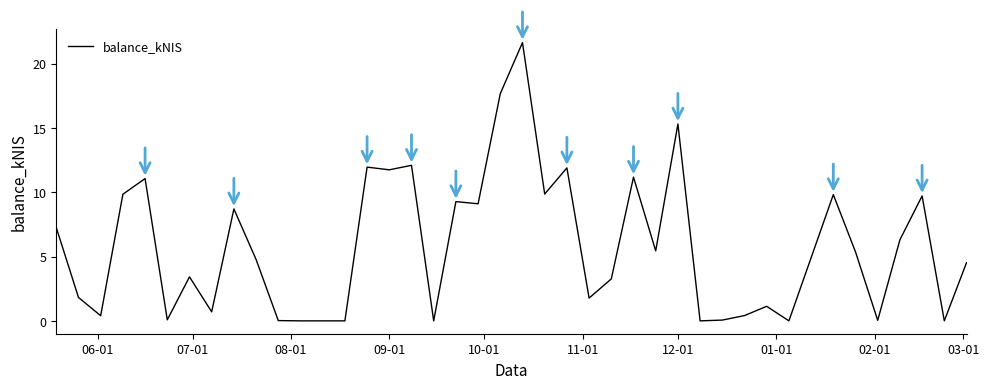

How many categories are shown in the chart?

40